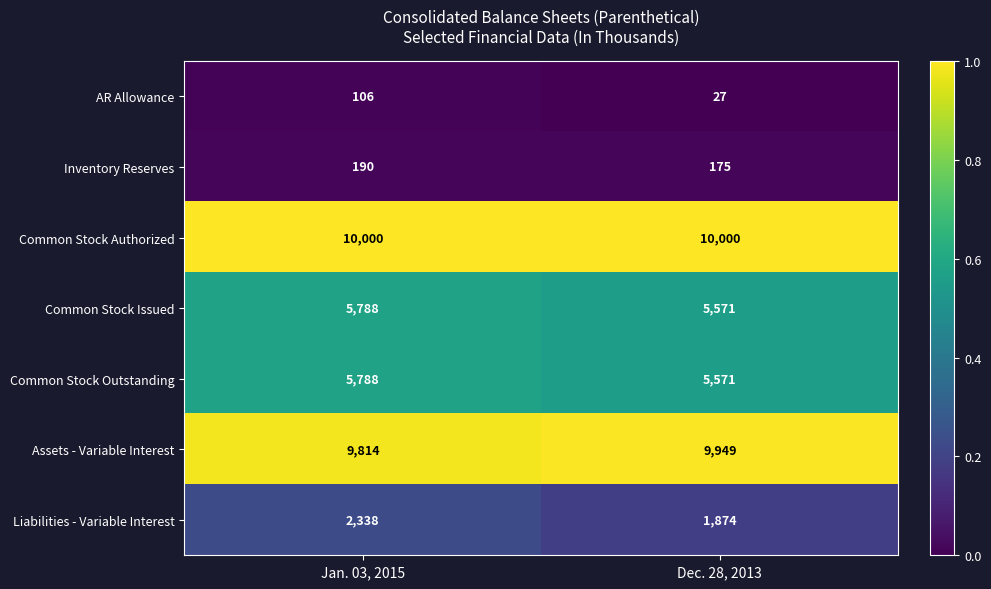

Which series has the largest total across all categories?

Common Stock Authorized